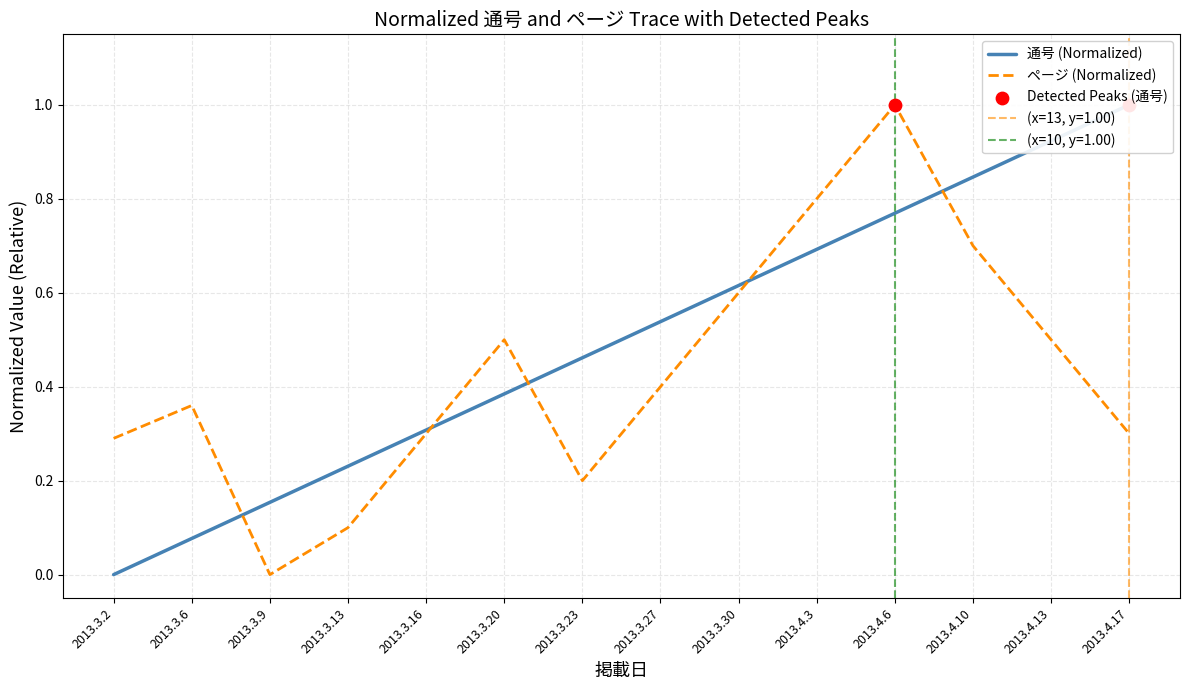

What are all the series names shown in the legend?

通号 (Normalized), ページ (Normalized)